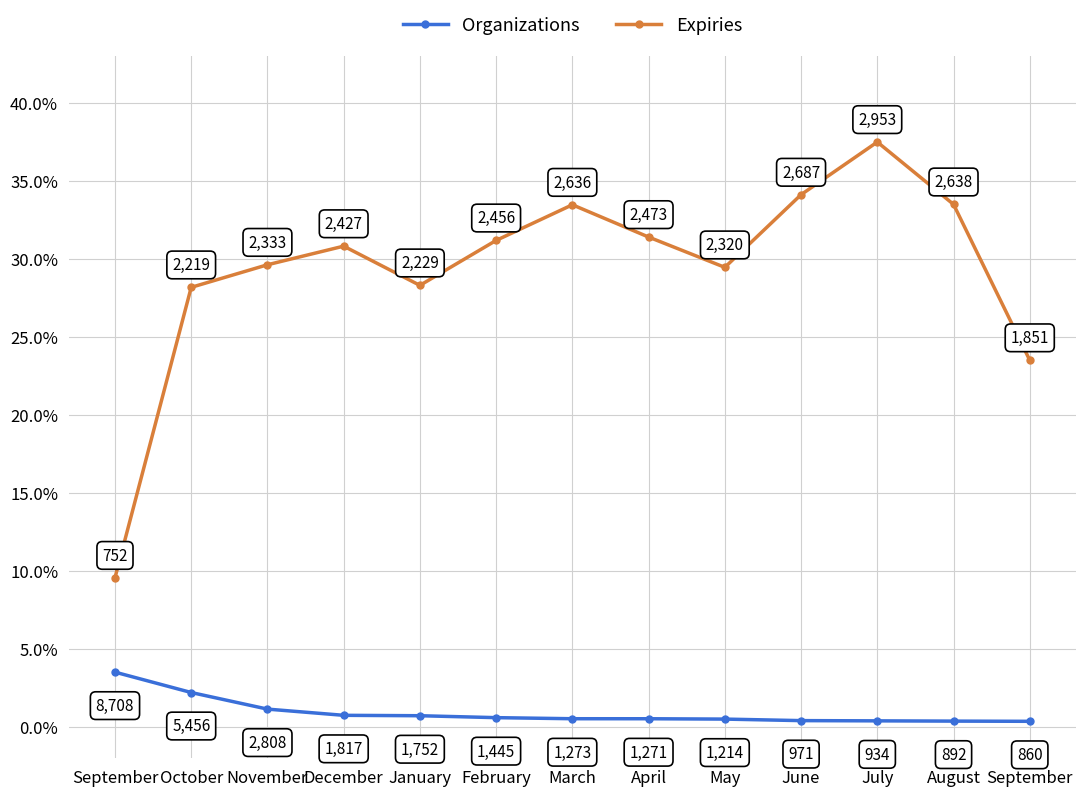

What are all the series names shown in the legend?

Organizations, Expiries